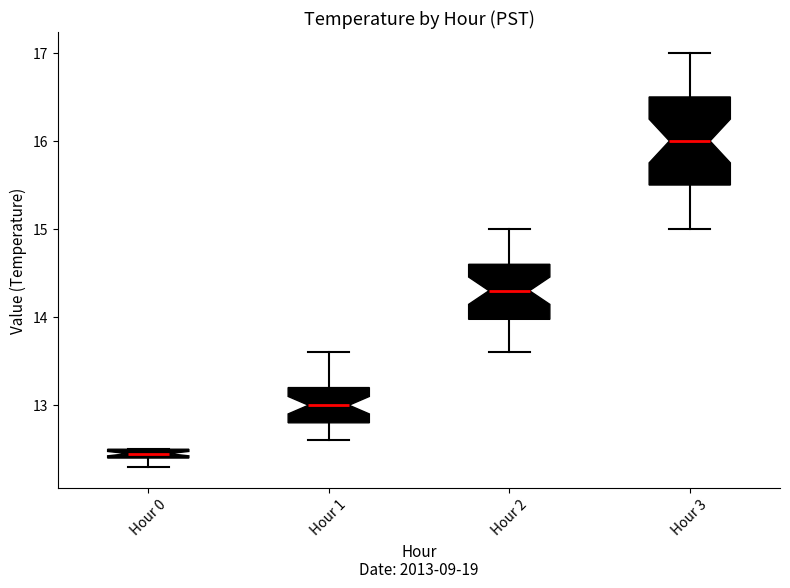

Where does the median line of the box for Hour 3 sit on the y-axis? The values are not printed on the chart, so give them approximately, as read against the axis.

16.0